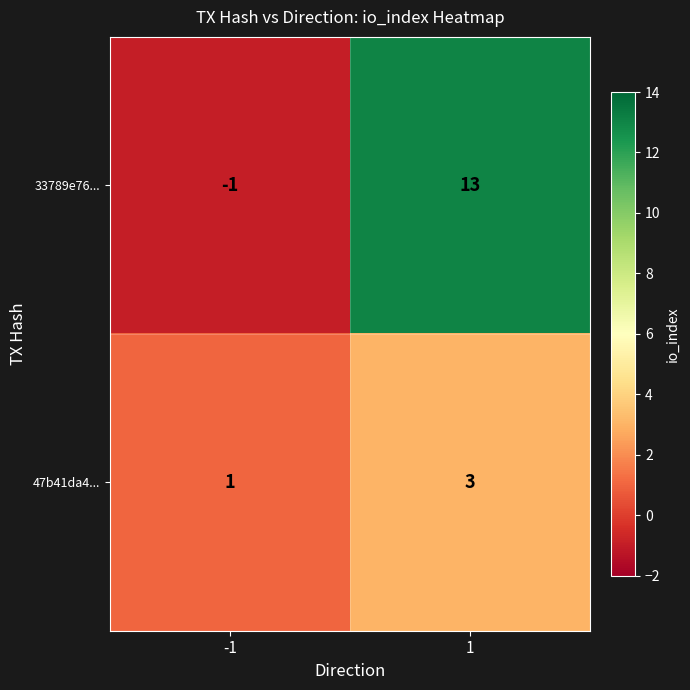

Rank the series by their average value, from lowest to highest.

47b41da4..., 33789e76...